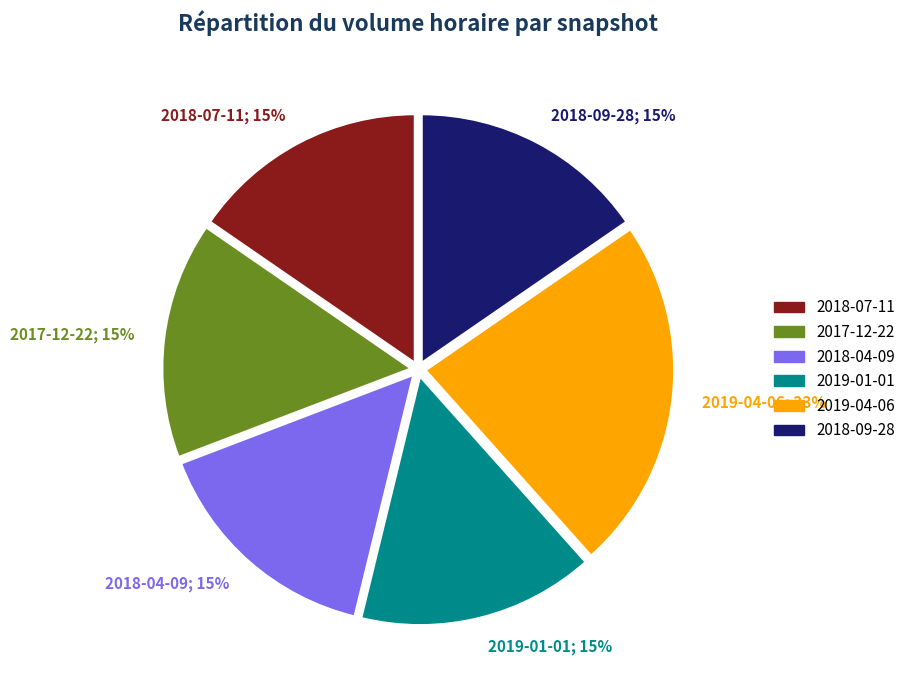

How many slices are in this pie chart?

6